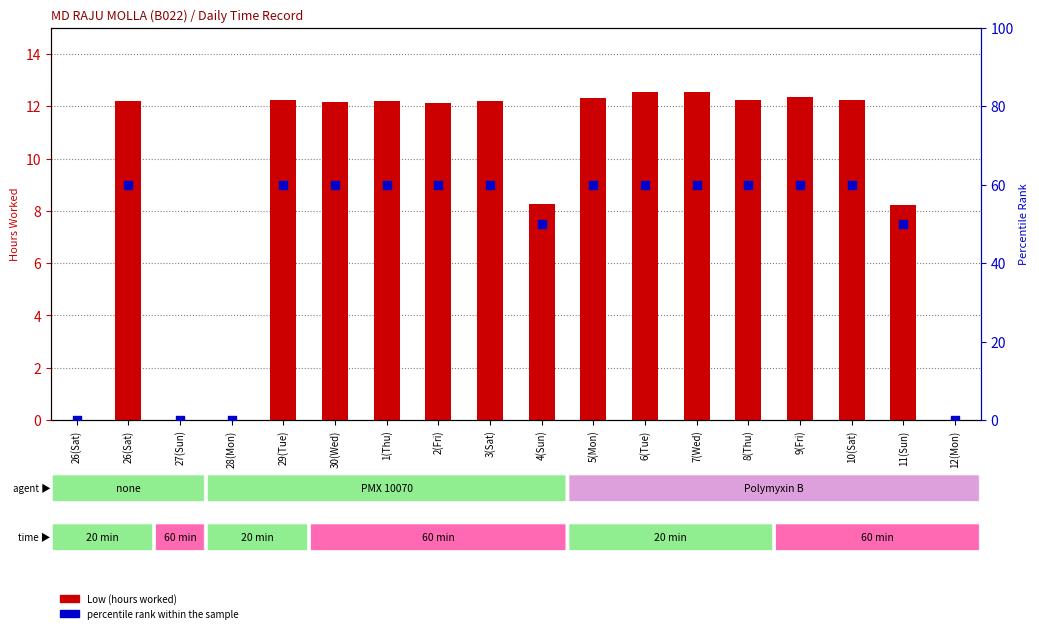

Is the value of percentile rank at 11(Sun) greater than the value of Low (hours worked) at 12(Mon)?

Yes